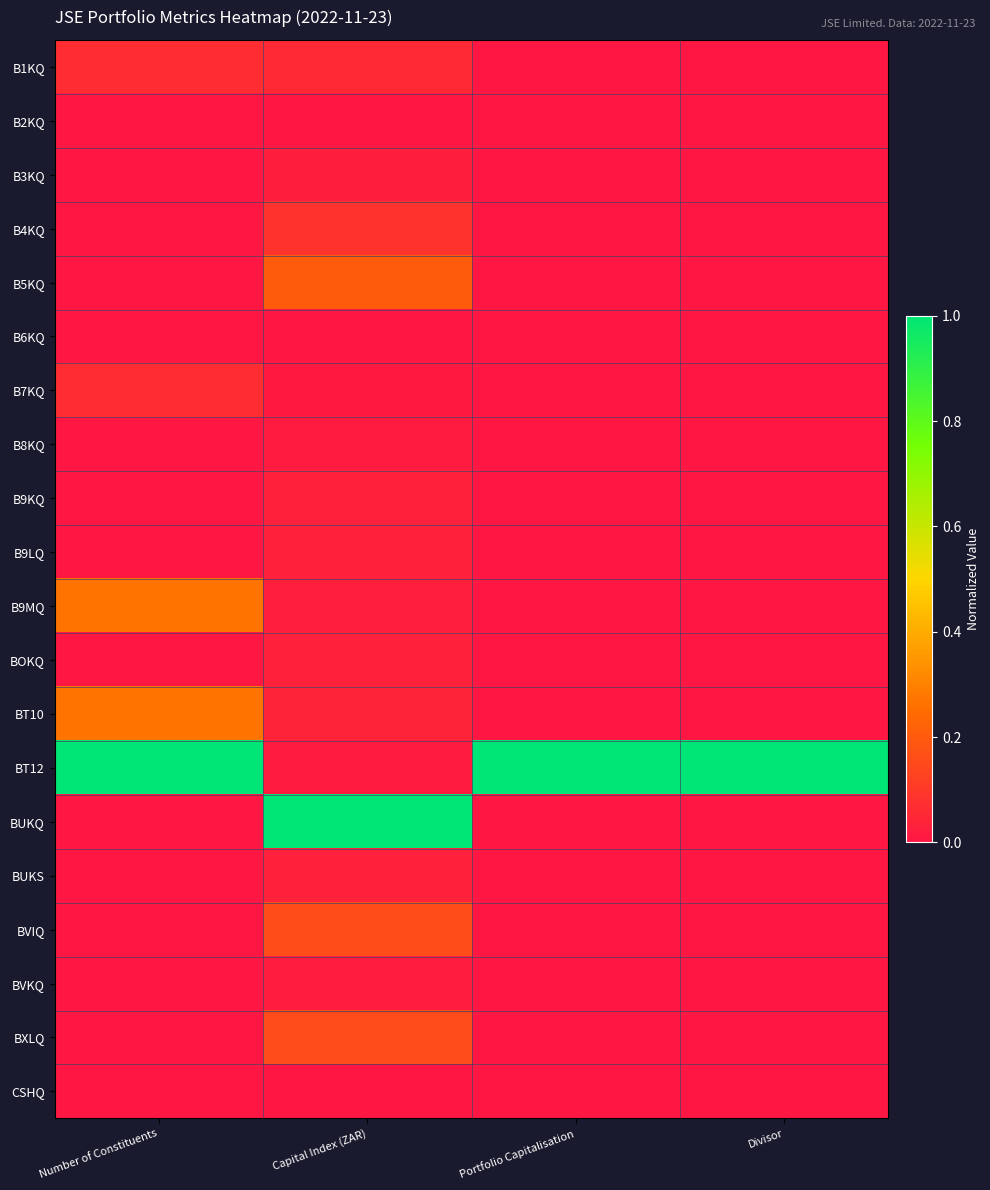

At Capital Index (ZAR), list the series in order from largest to smallest.

BUKQ, B5KQ, BVIQ, BXLQ, B4KQ, B1KQ, BT10, BOKQ, BUKS, B9LQ, B9KQ, B9MQ, B3KQ, BVKQ, BT12, B8KQ, B7KQ, B2KQ, B6KQ, CSHQ